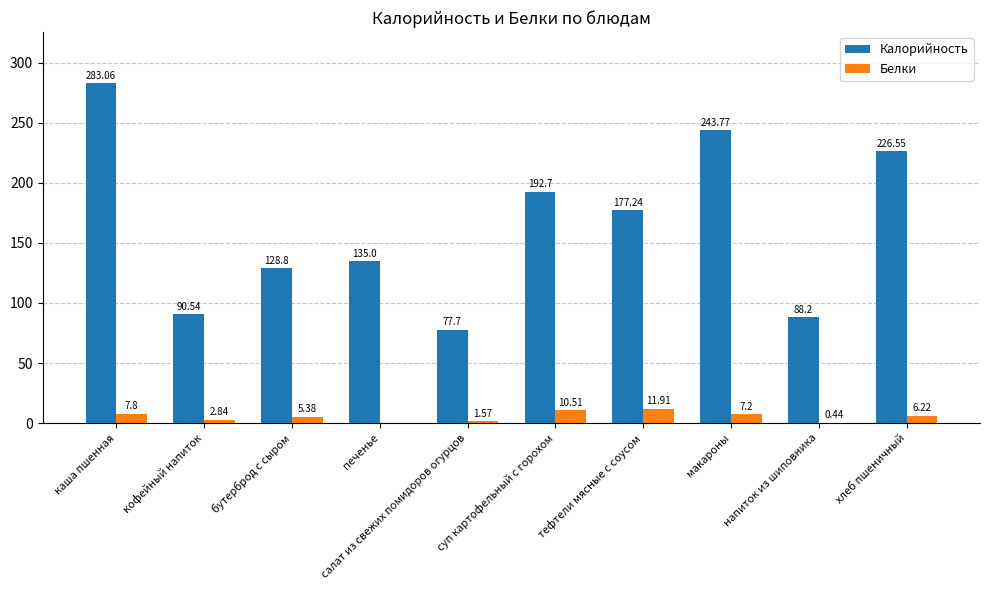

What is the approximate value of Калорийность at хлеб пшеничный?

226.6